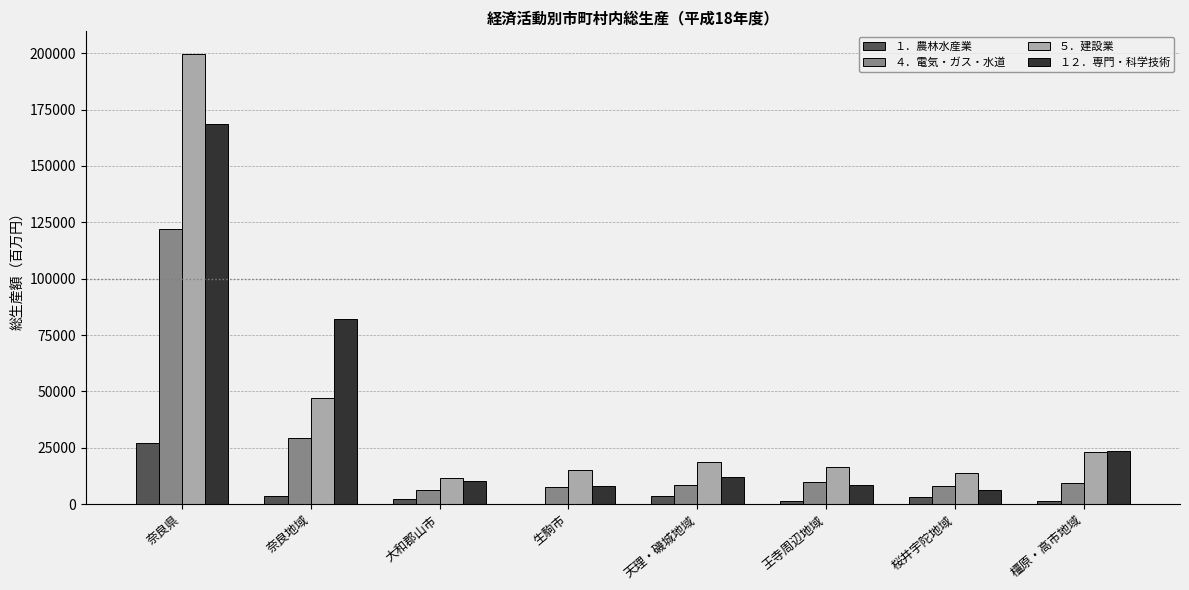

What is the average value of the １２．専門・科学技術 series?

39921